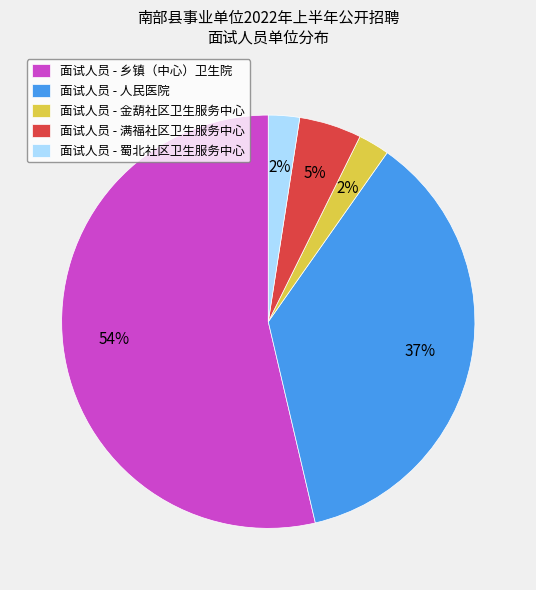

Approximately how many times larger is the value at 面试人员 - 金葫社区卫生服务中心 compared to 面试人员 - 蜀北社区卫生服务中心?

1.0